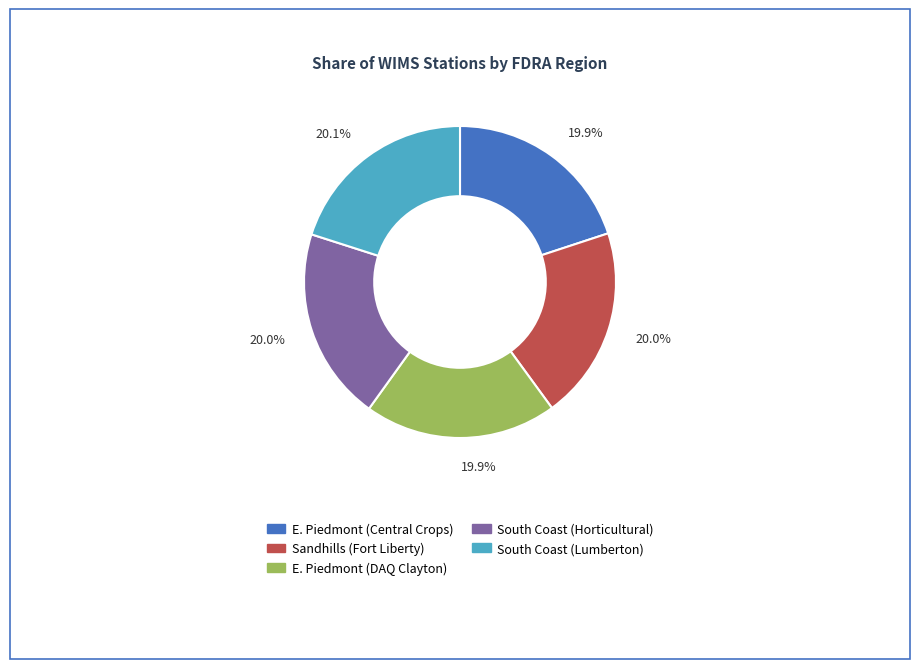

How many segments does this pie chart have?

5